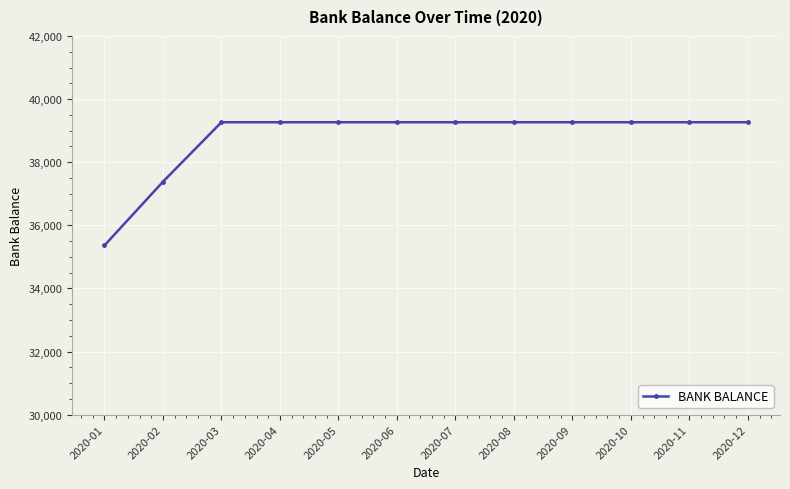

Does the chart display data point markers on the line(s)?

Yes